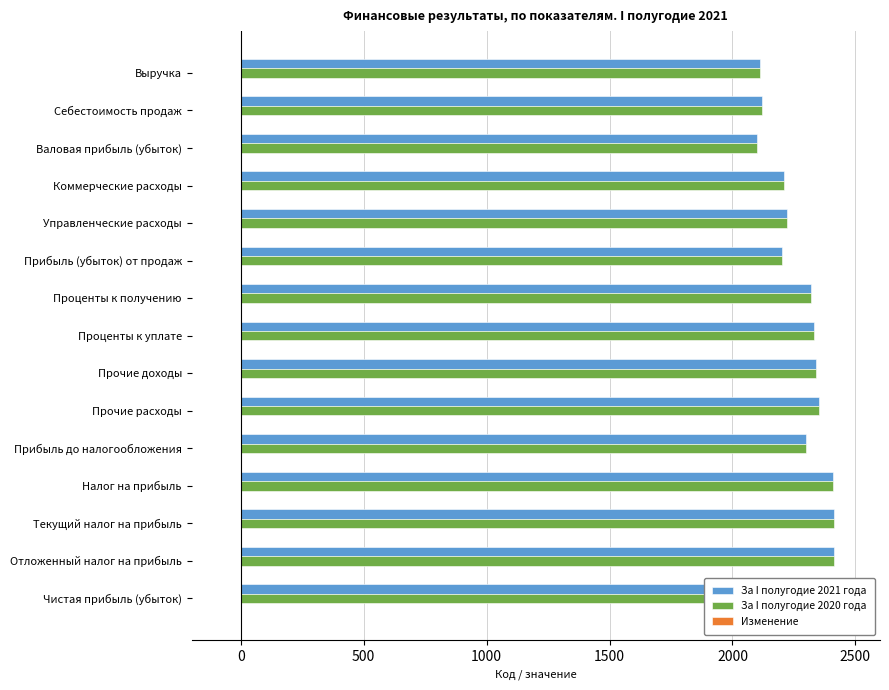

Is it true that За I полугодие 2020 года equals 3039 at Себестоимость продаж?

False